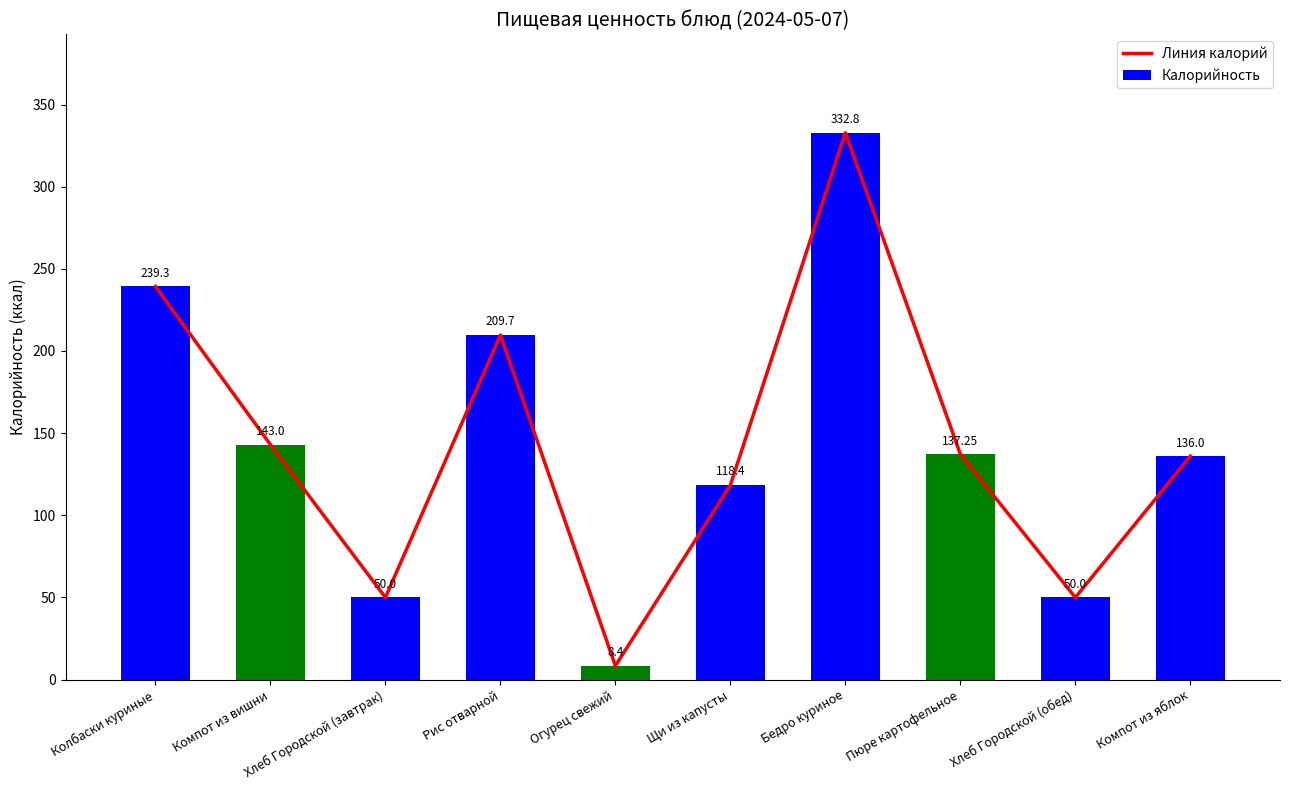

Are the bars grouped side by side (vs. stacked)?

Yes